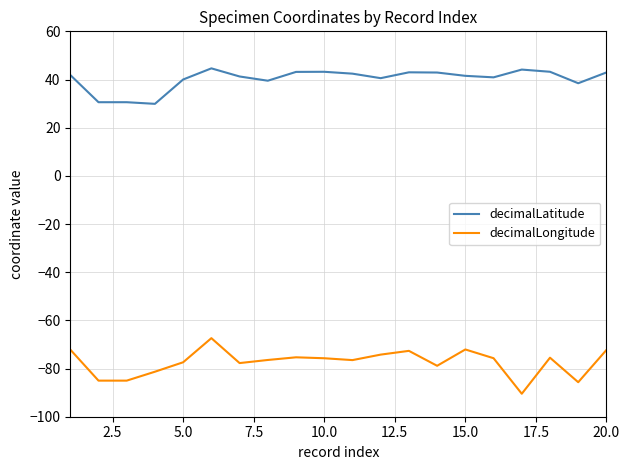

List the series in order of their peak value, highest first.

decimalLatitude, decimalLongitude